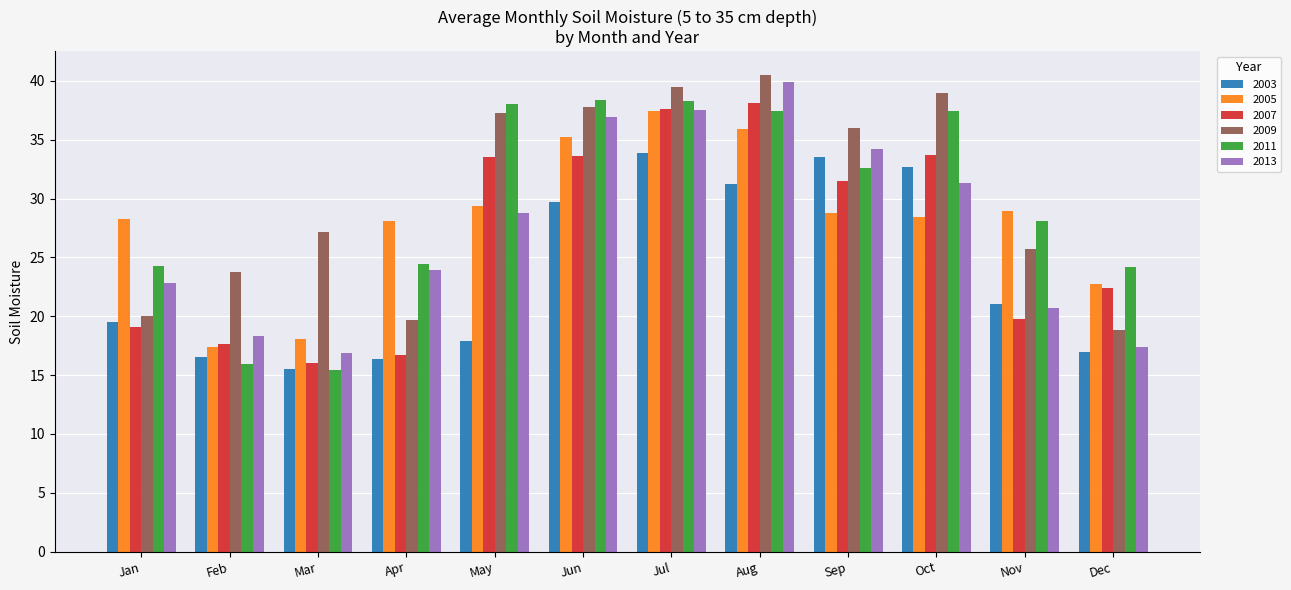

Which series changed the most between Jun and Sep?

2005